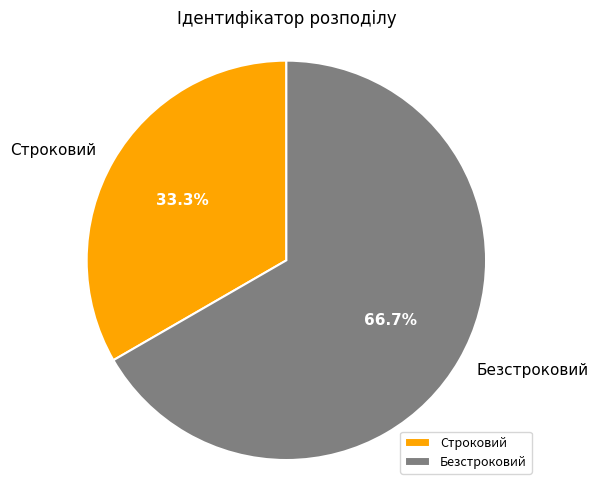

Combined, do Строковий and Безстроковий account for over 50%?

Yes